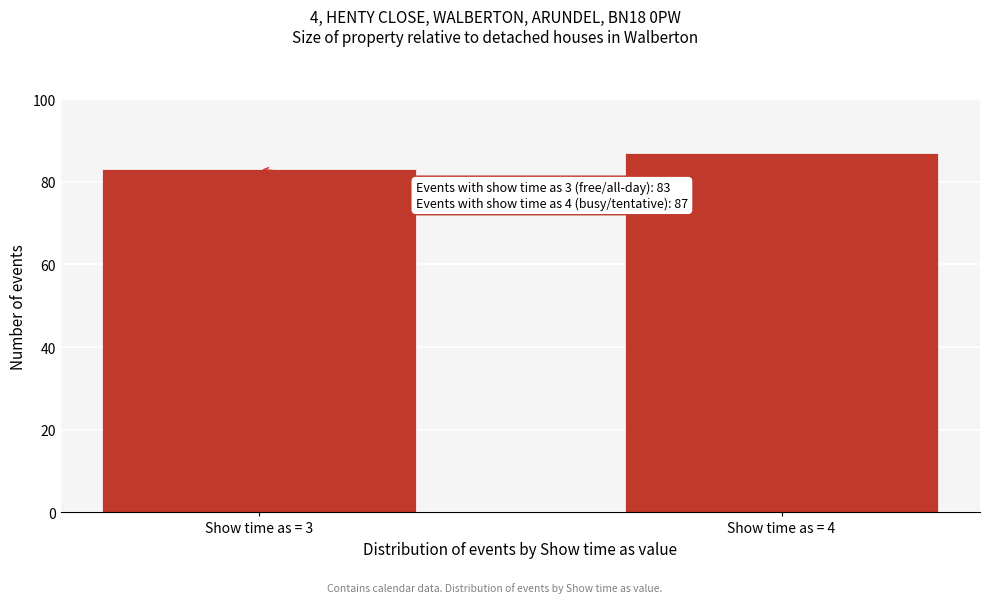

Reading left to right, list all the values displayed in this chart.

Show time as = 3=83	Show time as = 4=87